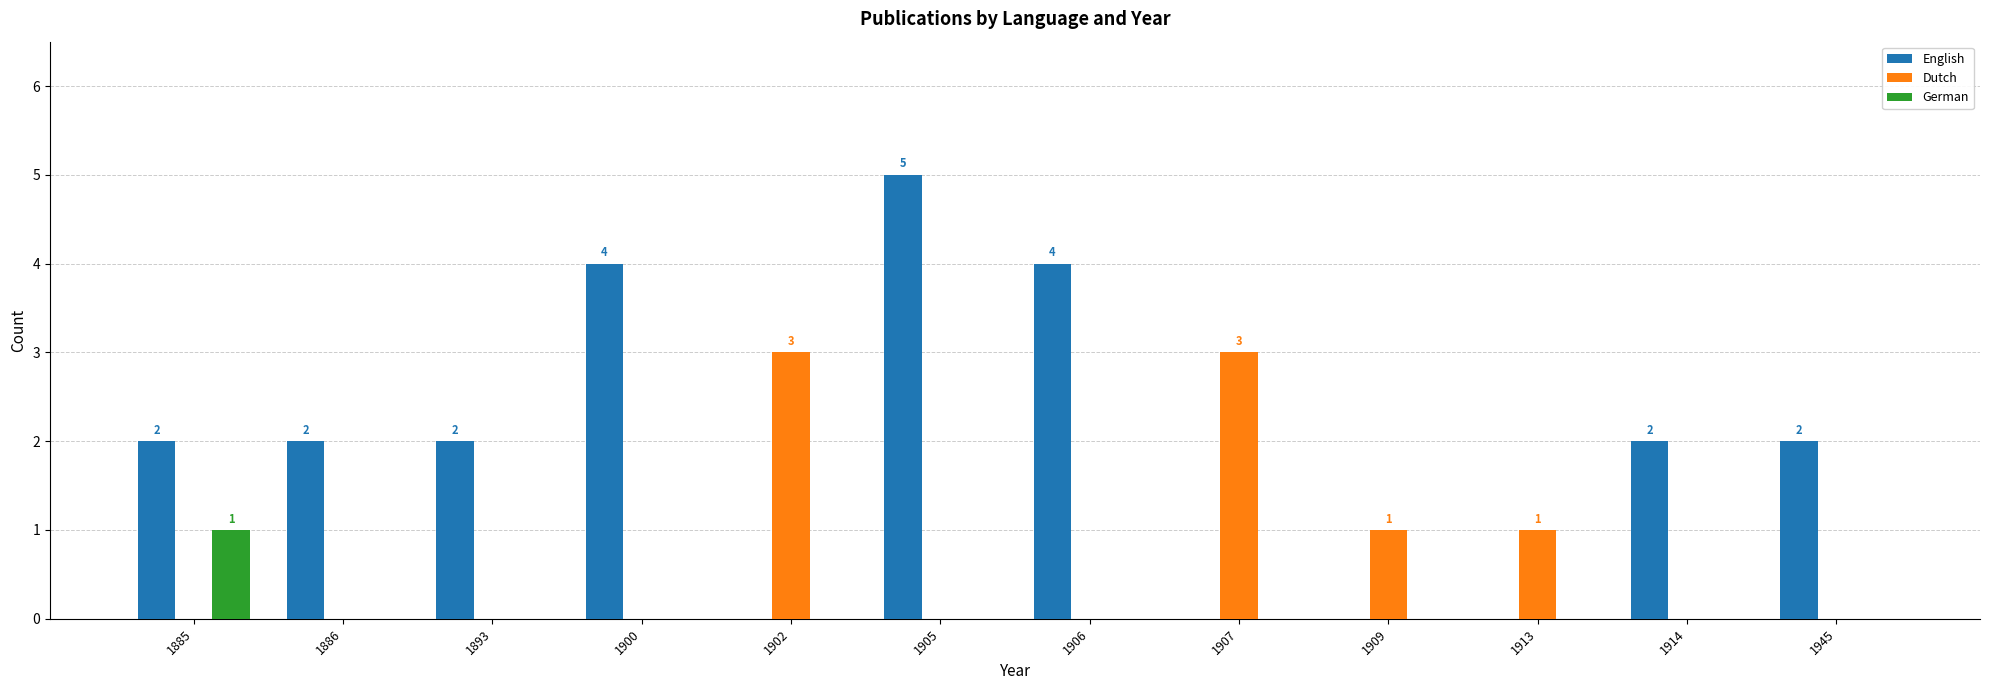

Which series has the largest range (max minus min)?

English